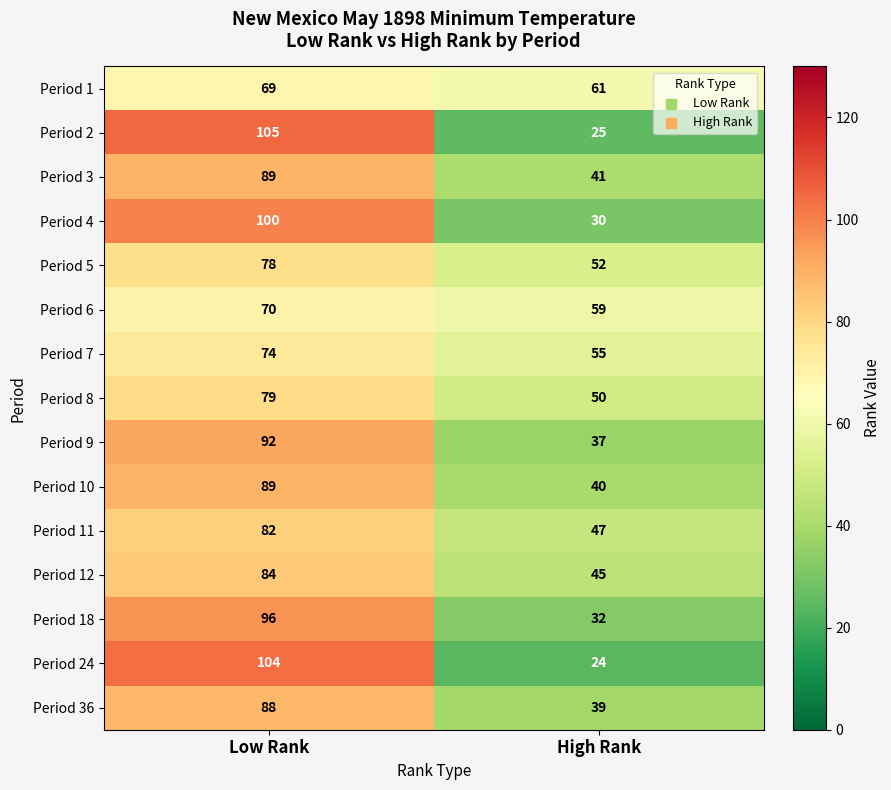

List the labels in order of Period 8 value, largest first.

Low Rank, High Rank